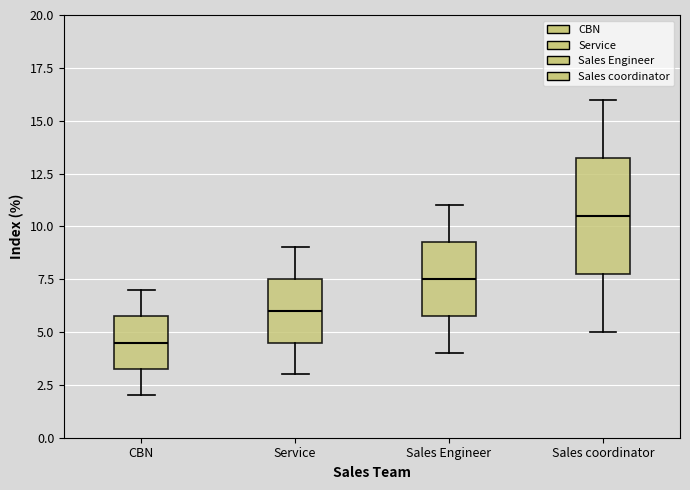

Reading left to right, transcribe this box plot: for each box, give where its median line is, the range the box spans, and where its two whiskers end, as read against the y-axis. The values are not printed on the chart, so give them approximately, as read against the axis.

CBN: median 4.5, box 3.5 to 6.0, whiskers 2.0 to 7.0
Service: median 6.0, box 4.5 to 7.5, whiskers 3.0 to 9.0
Sales Engineer: median 7.5, box 6.0 to 9.5, whiskers 4.0 to 11.0
Sales coordinator: median 10.5, box 8.0 to 13.5, whiskers 5.0 to 16.0